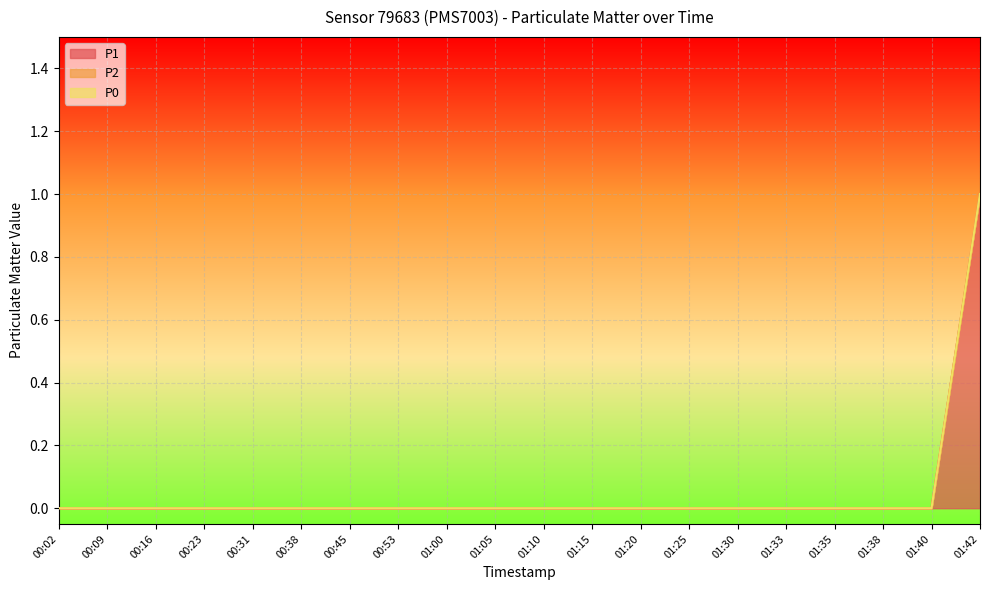

How many series are shown in this chart?

3